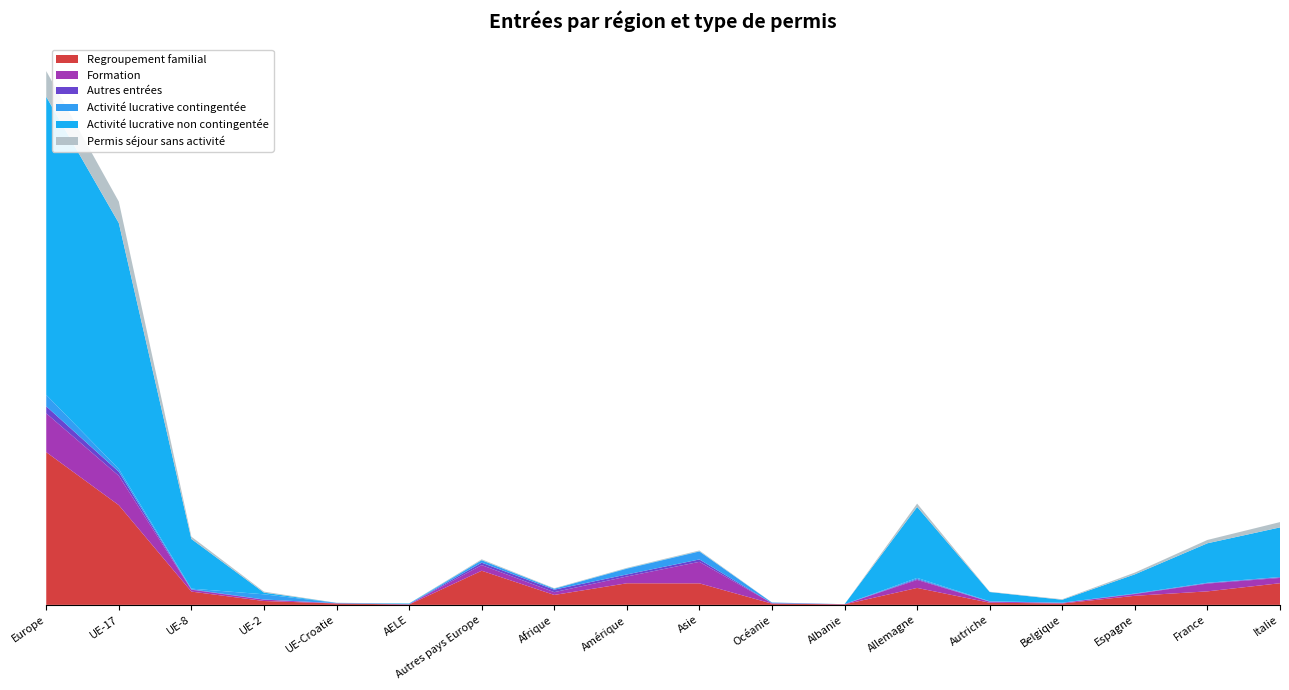

Reading right to left, transcribe all the data shown in this chart.

Regroupement familial: 4903	3059	2056	312	492	3839	110	280	4872	4889	2248	7730	77	314	874	3009	22576	34580
Formation: 1197	1766	401	142	231	1814	37	92	4875	1538	629	1280	77	45	312	428	6646	8788
Autres entrées: 162	122	81	17	19	194	8	17	541	460	569	546	4	17	32	85	912	1596
Activité lucrative contingentée: 43	61	27	29	72	260	3	137	1799	1293	196	547	2	75	1175	151	629	2579
Activité lucrative non contingentée: 11241	8939	4350	657	2097	16076	0	6	59	76	38	42	146	7	381	11243	55702	67521
Permis séjour sans activité: 1199	755	397	117	63	750	2	10	173	120	90	181	24	8	226	528	4851	5818